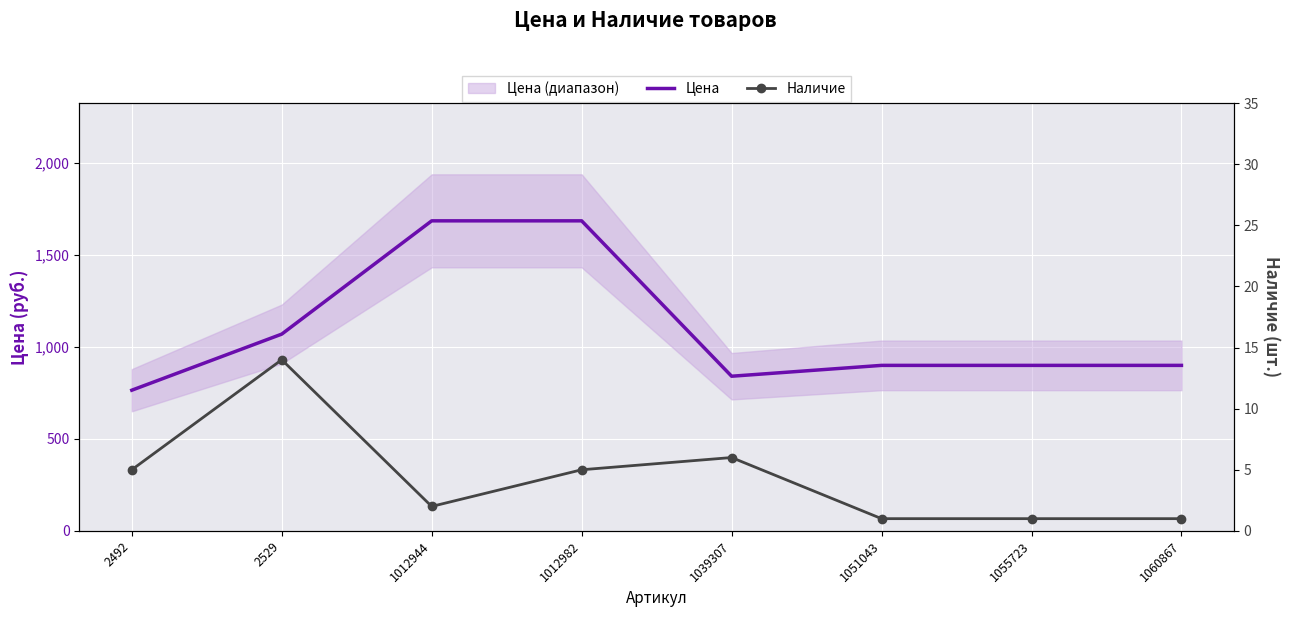

True or false: Цена has a value of 900 at 1060867.

True